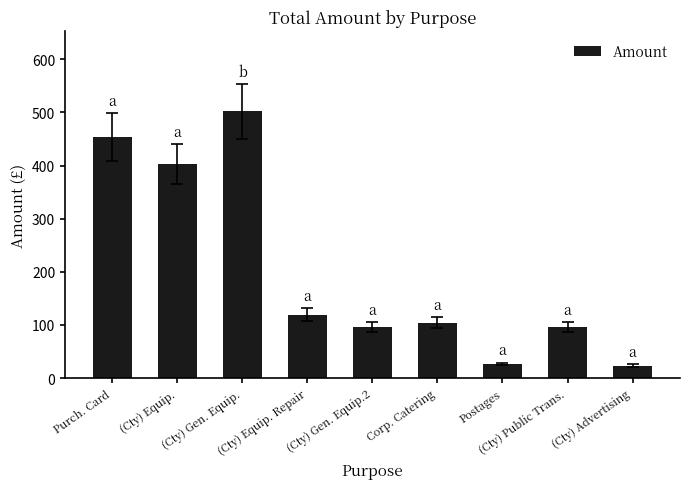

What is the smallest value displayed?

23.6